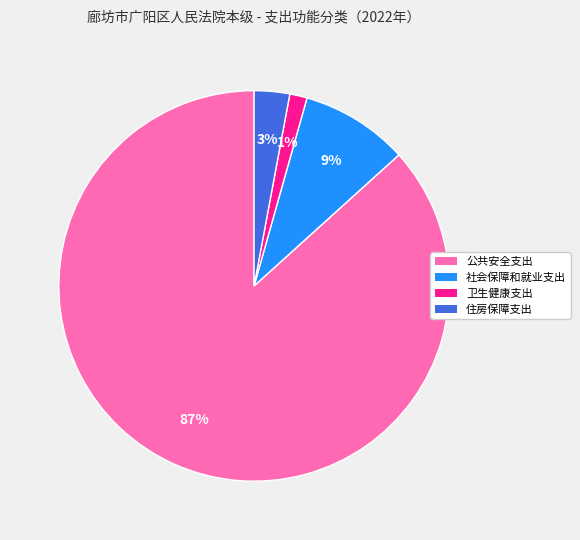

To the nearest percent, what is the combined percentage of 公共安全支出 and 住房保障支出?

90%